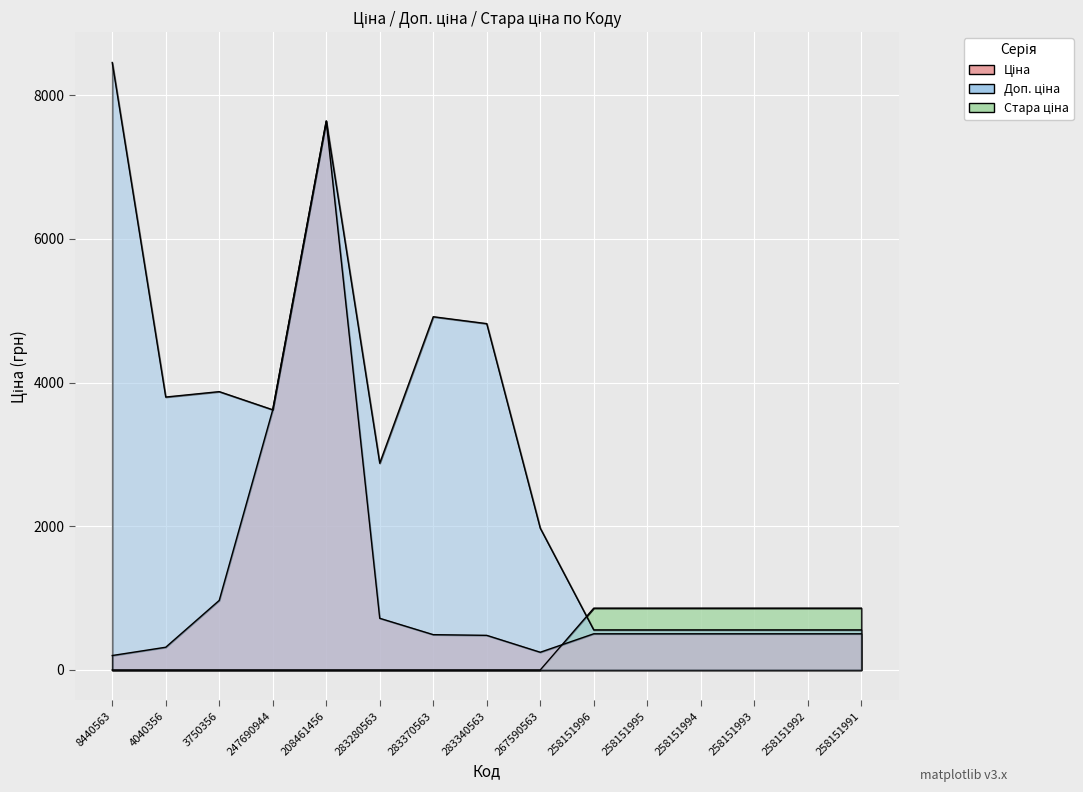

How many lines are shown in the chart?

3